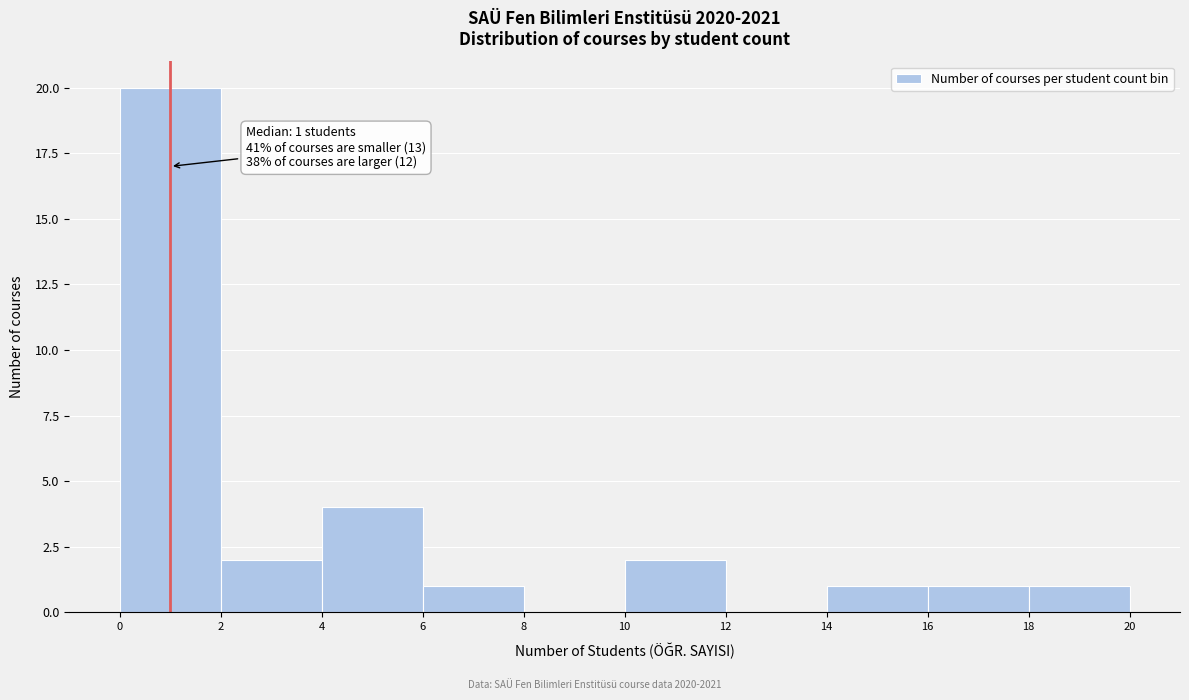

Over which range of the x-axis is the bar tallest?

0 to 2